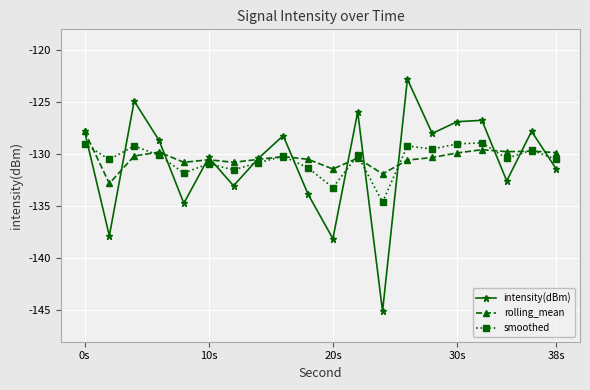

In intensity(dBm), how many points are lower than both neighbors (excluding endpoints)?

7